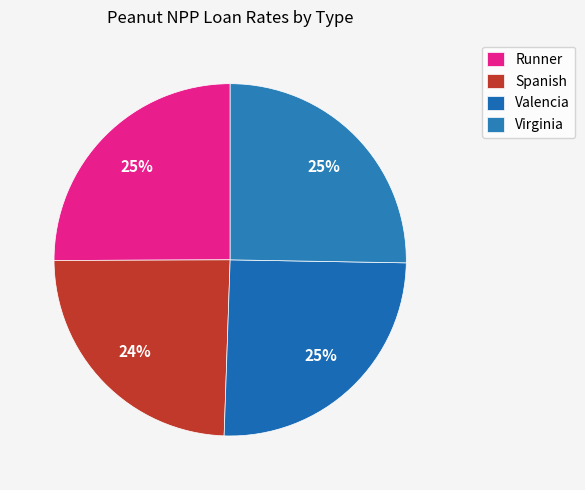

Which category has the biggest portion of the pie?

Valencia